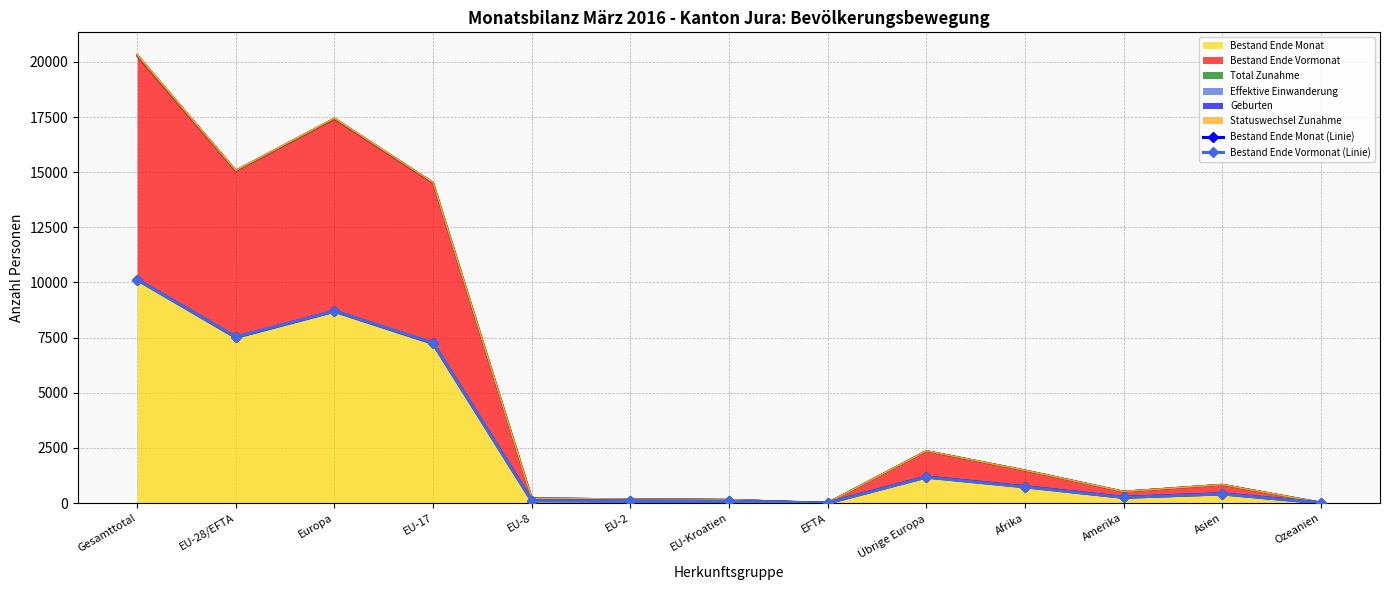

What position from the right is Europa?

11